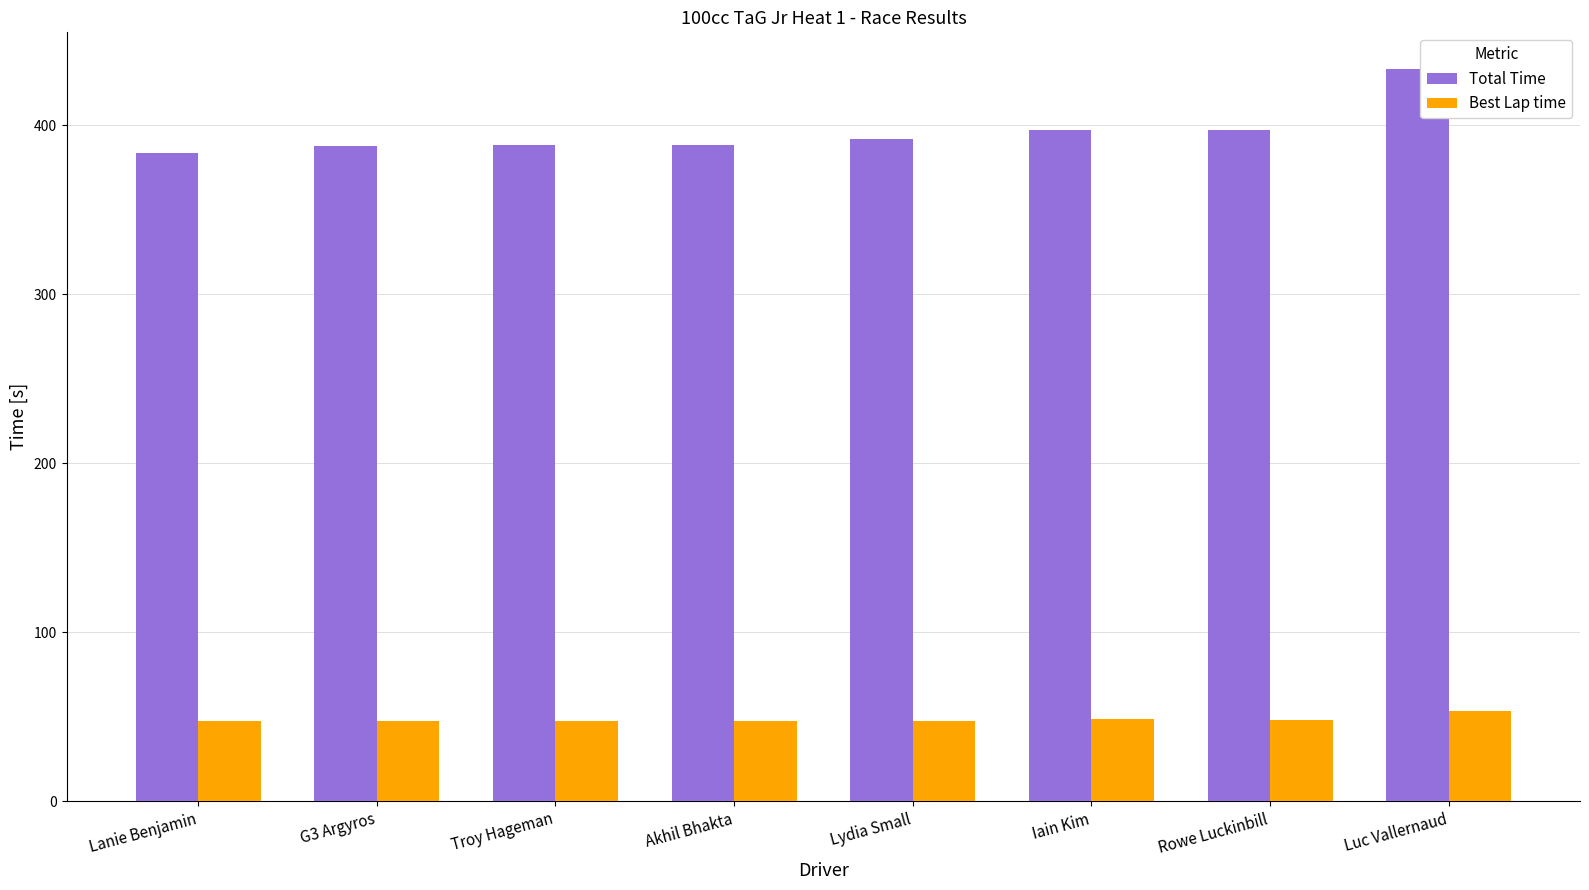

True or false: Total Time has a value of 104.6 at Troy Hageman.

False